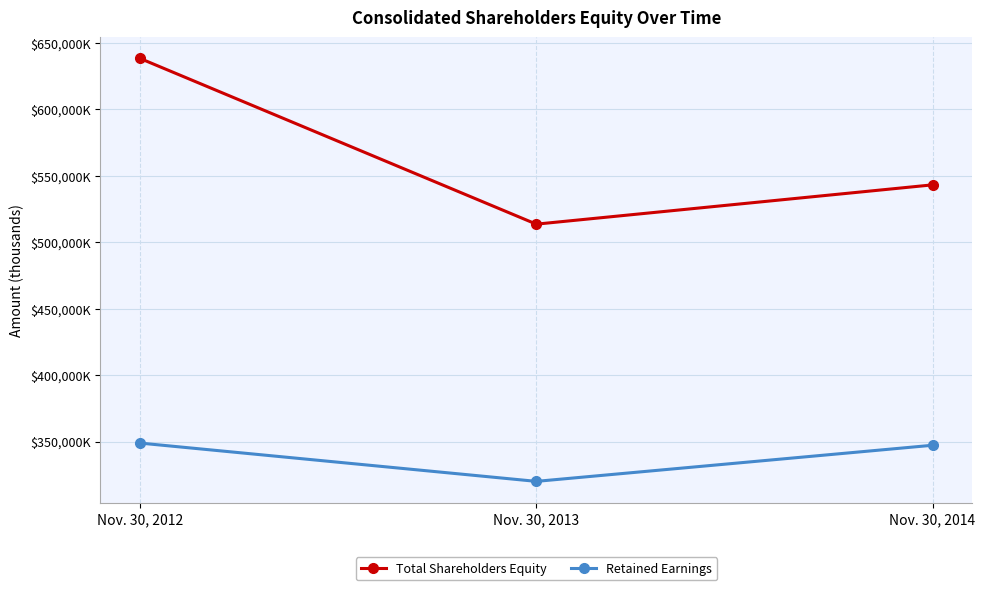

What is the average value of the Retained Earnings series?

338676